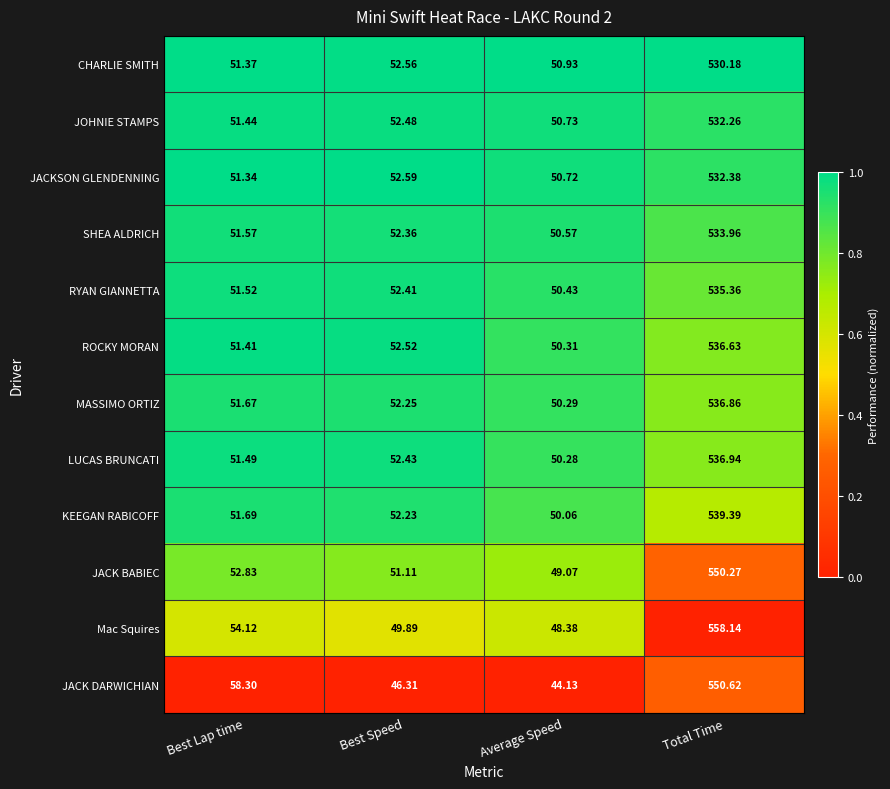

List the series in order of their peak value, highest first.

Mac Squires, JACK DARWICHIAN, JACK BABIEC, KEEGAN RABICOFF, LUCAS BRUNCATI, MASSIMO ORTIZ, ROCKY MORAN, RYAN GIANNETTA, SHEA ALDRICH, JACKSON GLENDENNING, JOHNIE STAMPS, CHARLIE SMITH